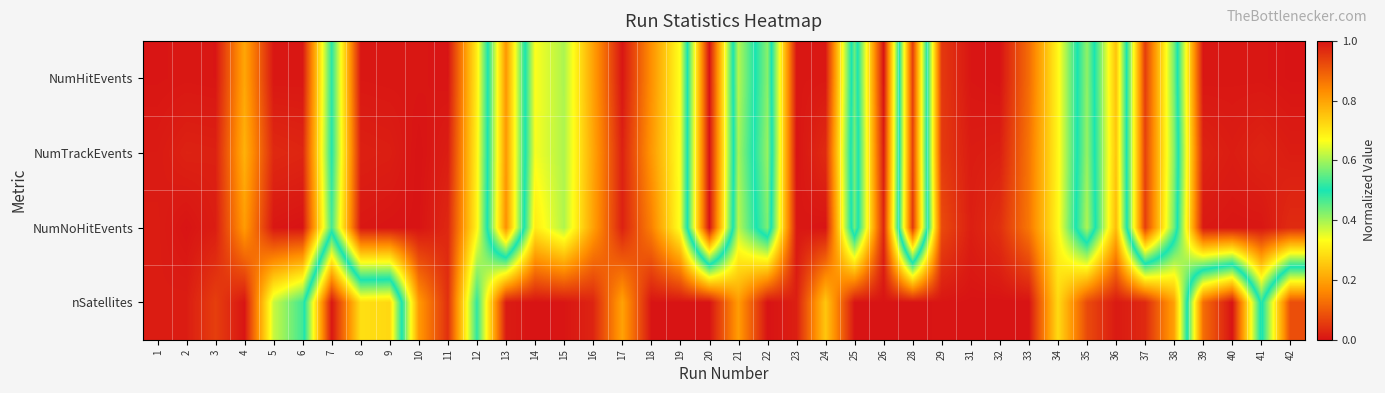

What is the total value across all series at 36?

3.3